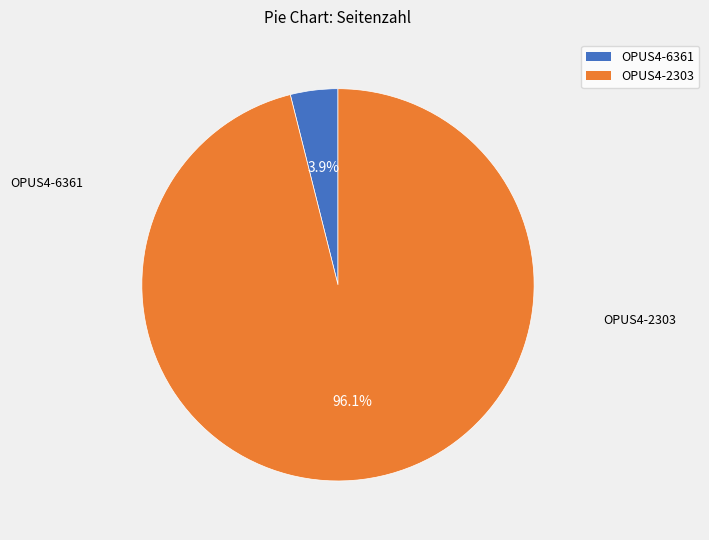

To the nearest percent, what portion does OPUS4-2303 represent?

96%